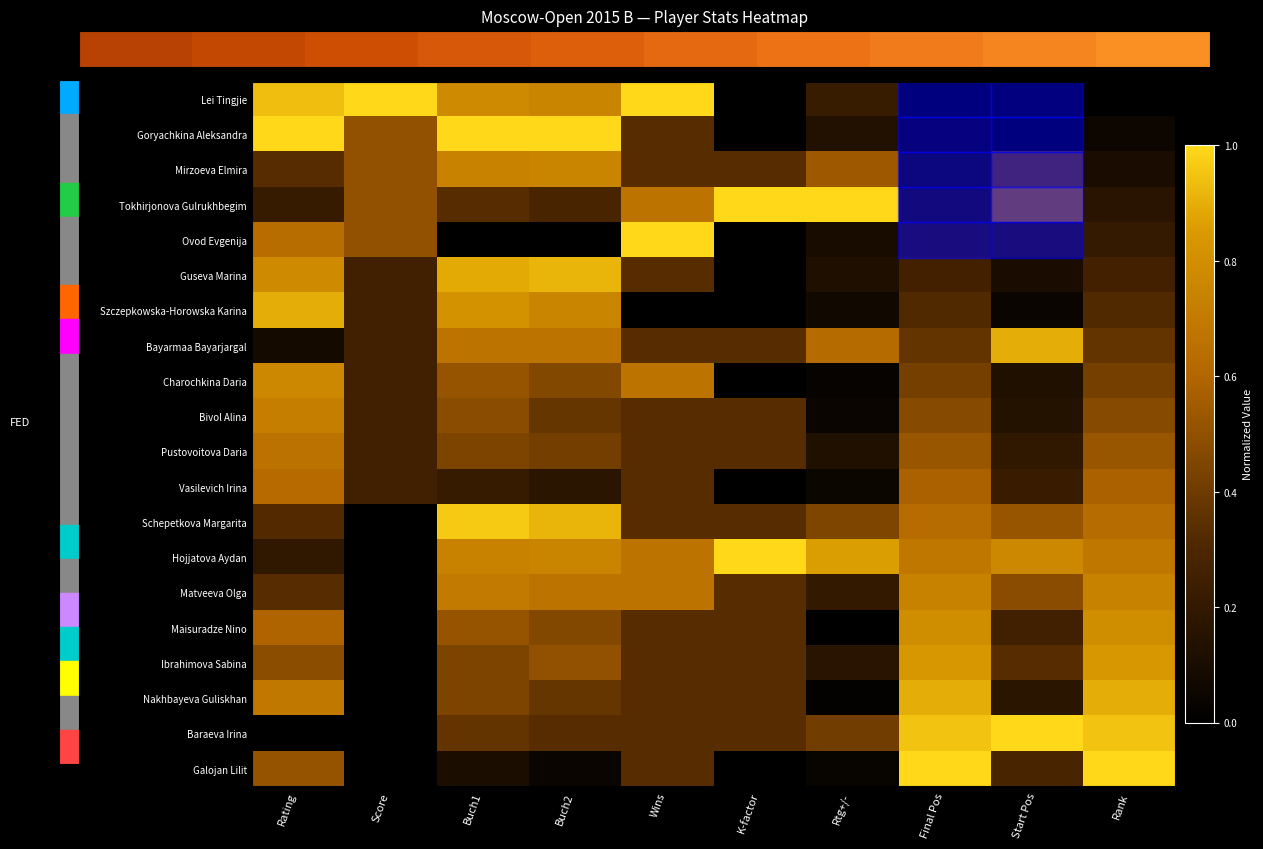

How many data points does each series have?

10